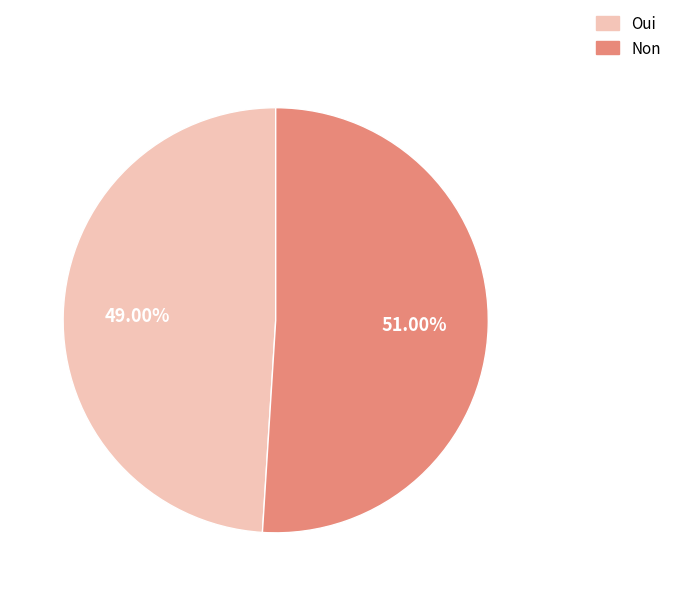

What is the total percentage of Non and Oui?

100.0%